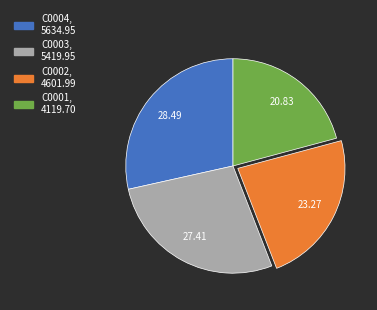

Is the sum of C0004 and C0002 greater than half?

Yes